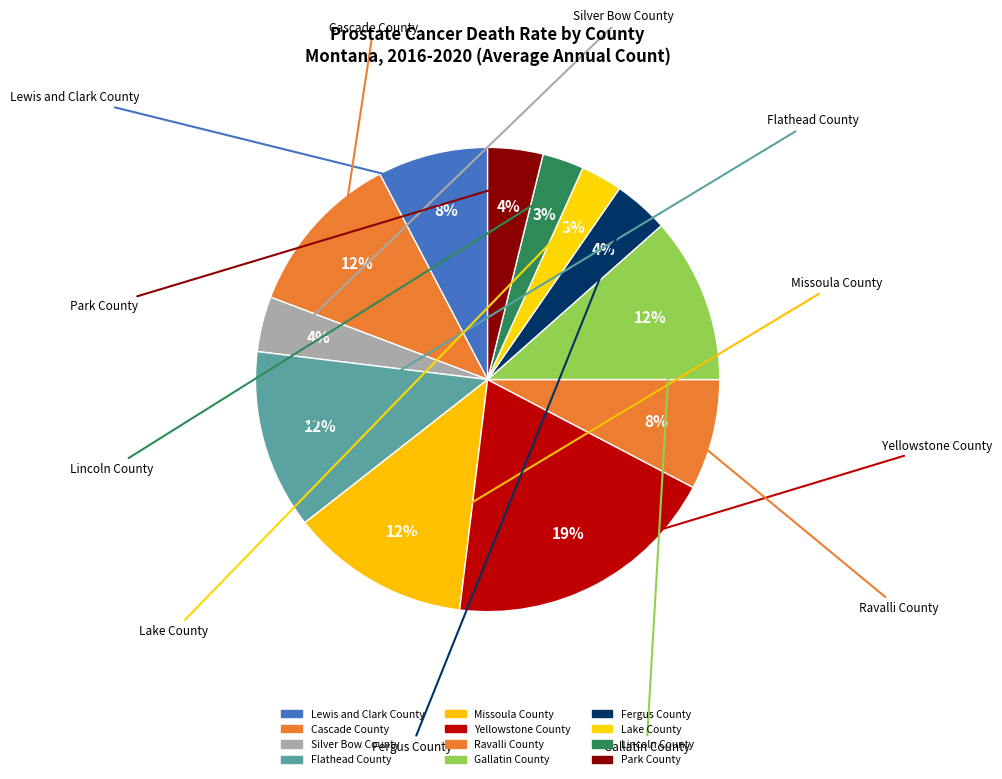

Count the number of slices in the pie.

12